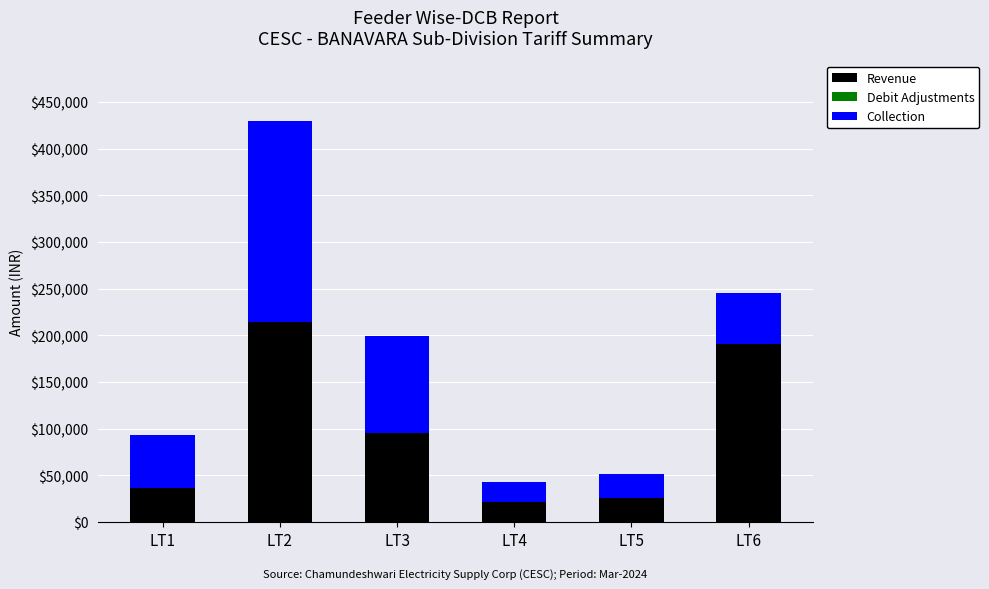

At which category is the sum across all series the highest?

LT2